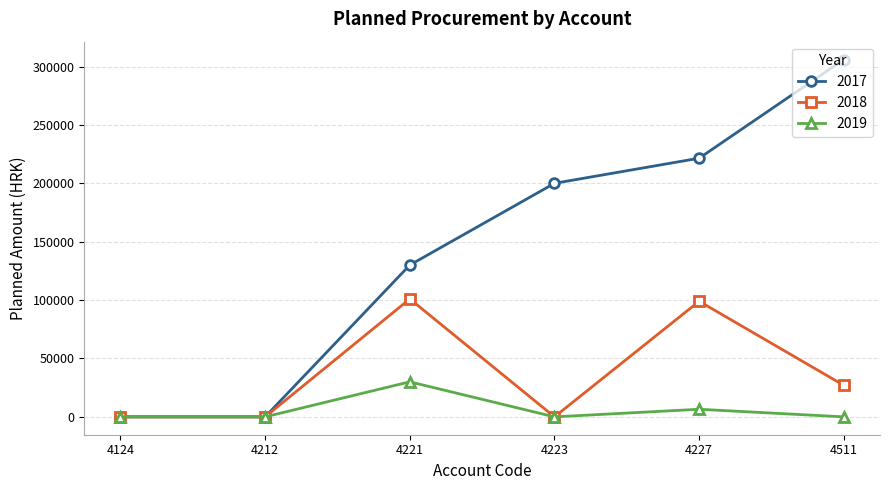

At how many categories does at least one series exceed 82323?

4